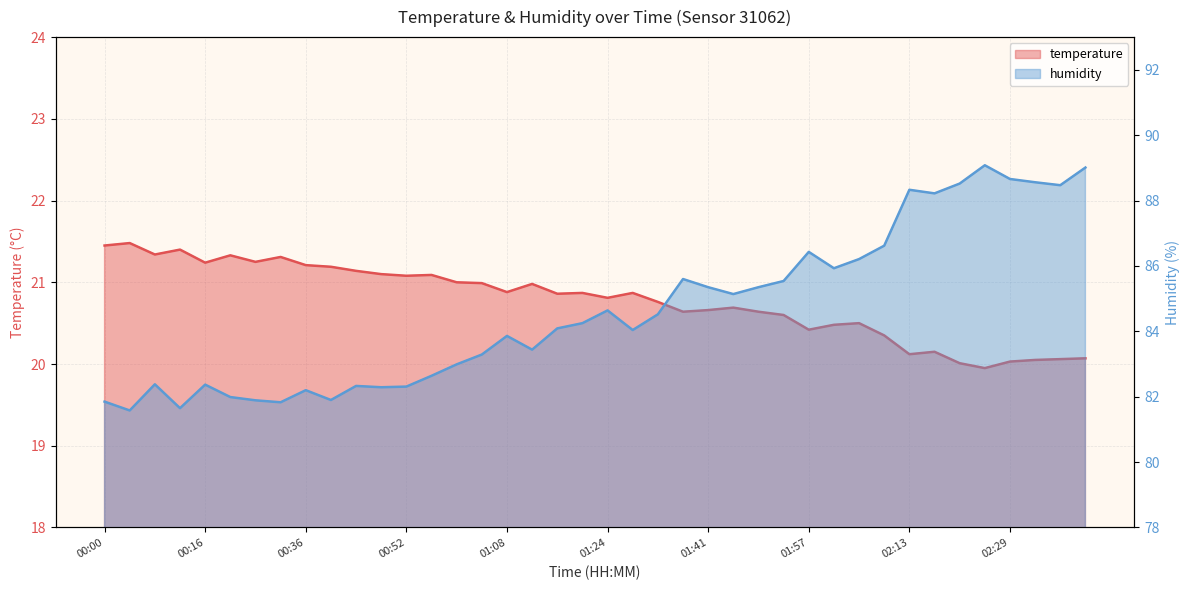

At which category is the sum across all series the highest?

02:41